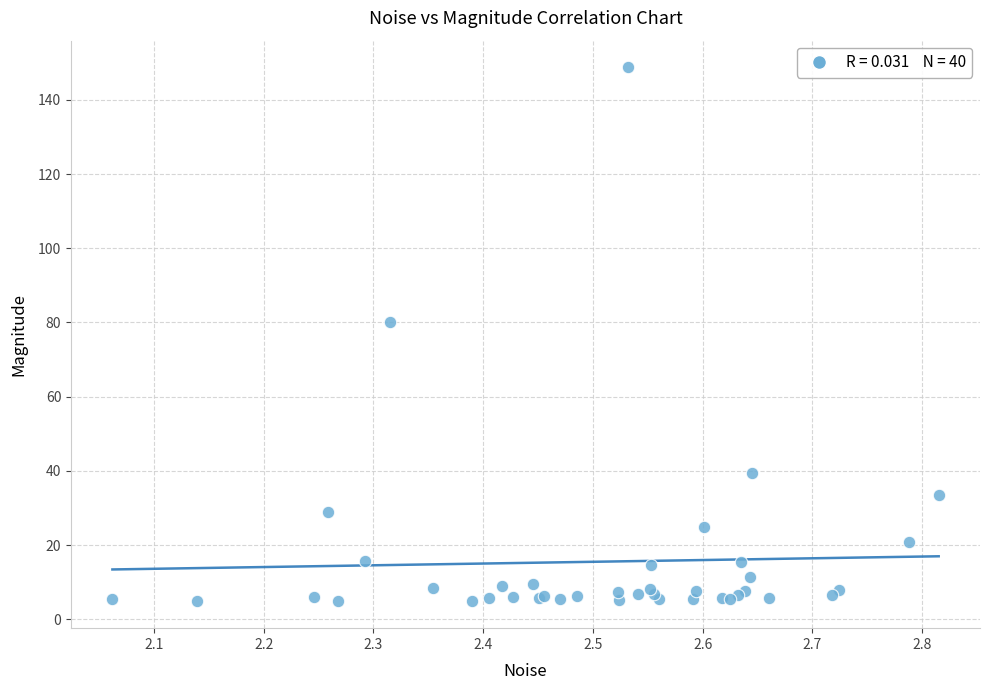

What Y value in the scatter plot is closest to 76?

80.2